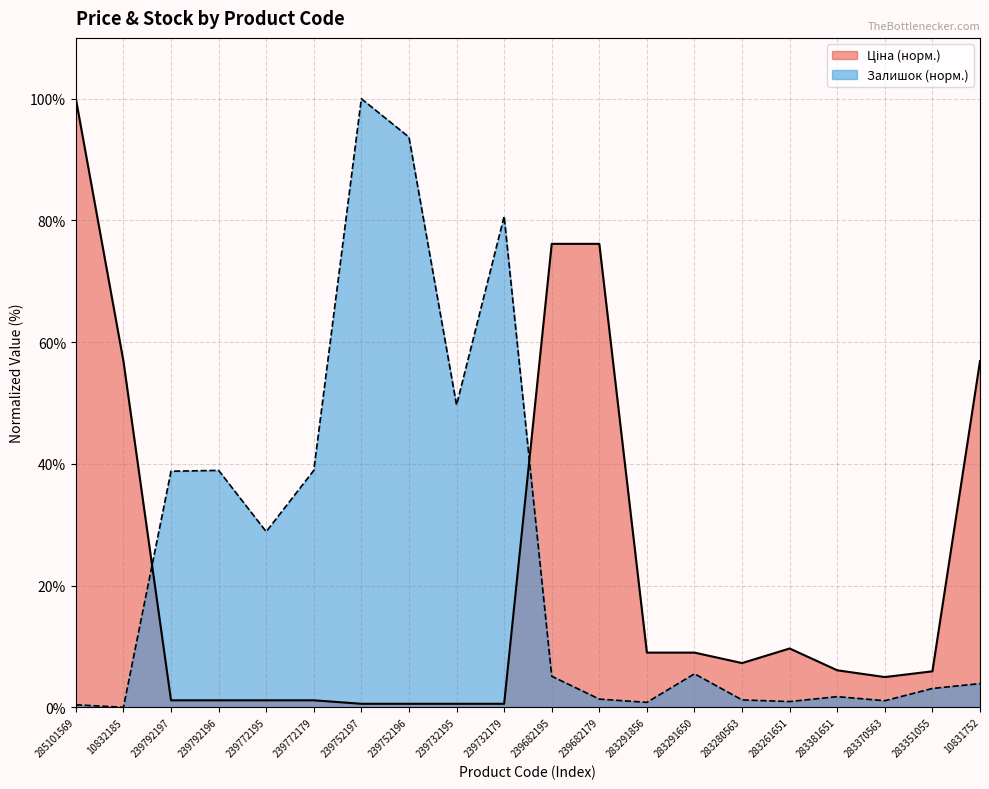

Between 10832185 and 283280563, which series saw the biggest shift?

Ціна